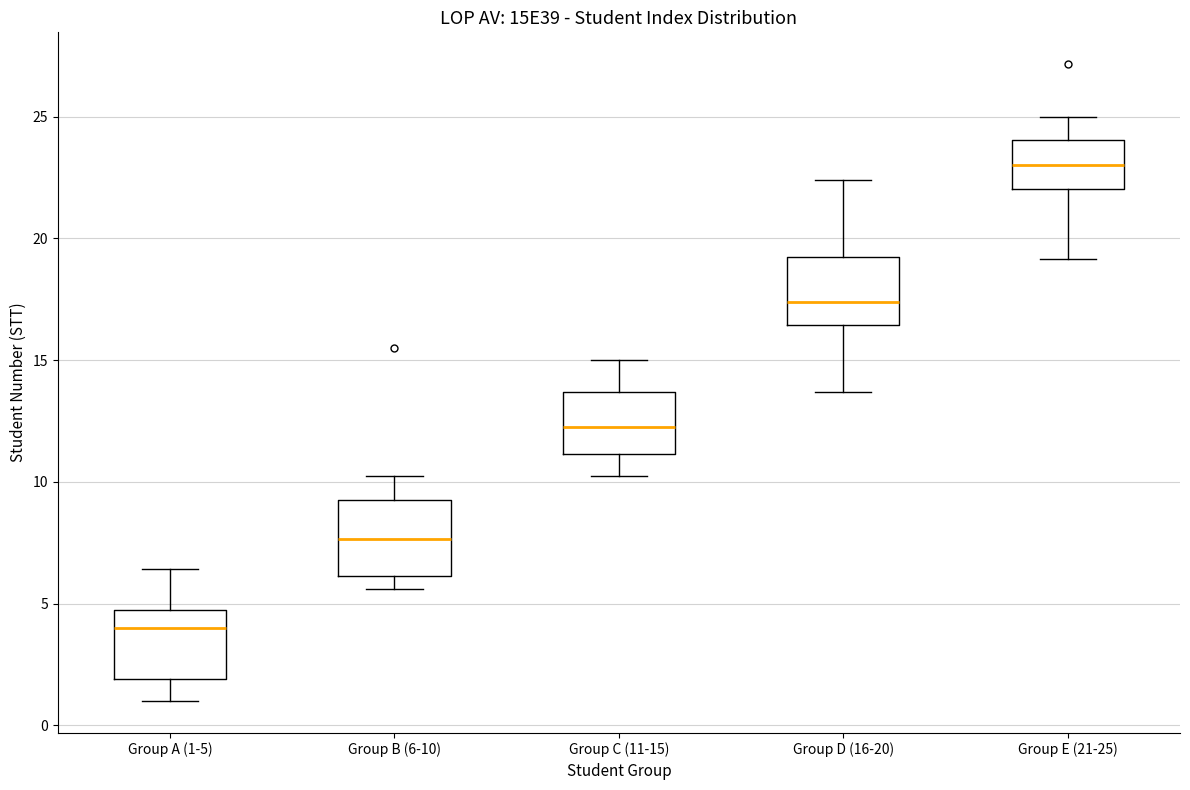

Reading left to right, transcribe this box plot: for each box, give where its median line is, the range the box spans, and where its two whiskers end, as read against the y-axis. The values are not printed on the chart, so give them approximately, as read against the axis.

Group A (1-5): median 4.0, box 2.0 to 5.0, whiskers 1.0 to 6.5
Group B (6-10): median 7.5, box 6.0 to 9.5, whiskers 5.5 to 10.5
Group C (11-15): median 12.0, box 11.0 to 13.5, whiskers 10.5 to 15.0
Group D (16-20): median 17.5, box 16.5 to 19.5, whiskers 13.5 to 22.5
Group E (21-25): median 23.0, box 22.0 to 24.0, whiskers 19.0 to 25.0